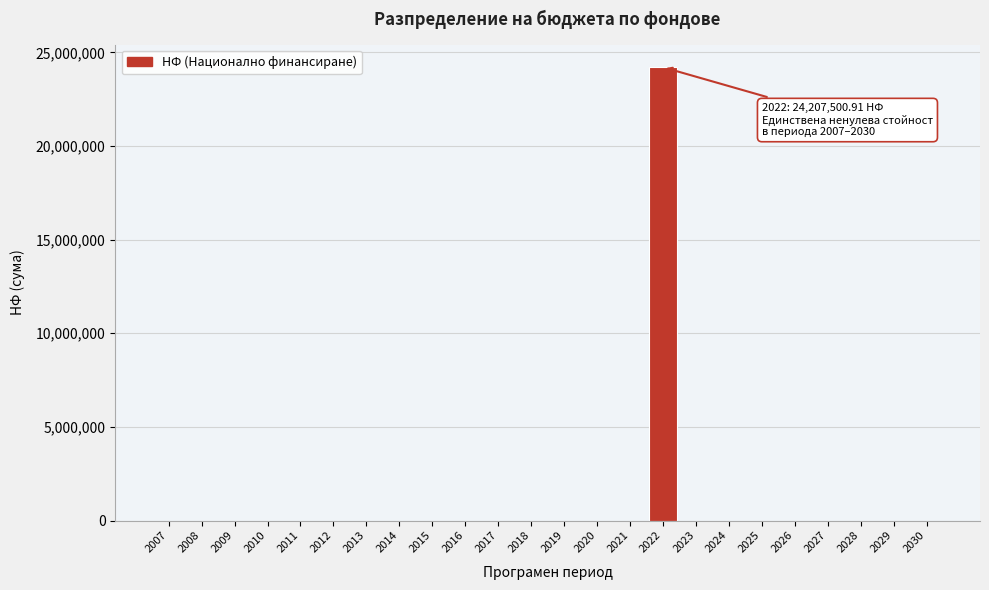

Reading left to right, what are all the values shown in this chart?

2007=0.0	2008=0.0	2009=0.0	2010=0.0	2011=0.0	2012=0.0	2013=0.0	2014=0.0	2015=0.0	2016=0.0	2017=0.0	2018=0.0	2019=0.0	2020=0.0	2021=0.0	2022=24207500.9	2023=0.0	2024=0.0	2025=0.0	2026=0.0	2027=0.0	2028=0.0	2029=0.0	2030=0.0